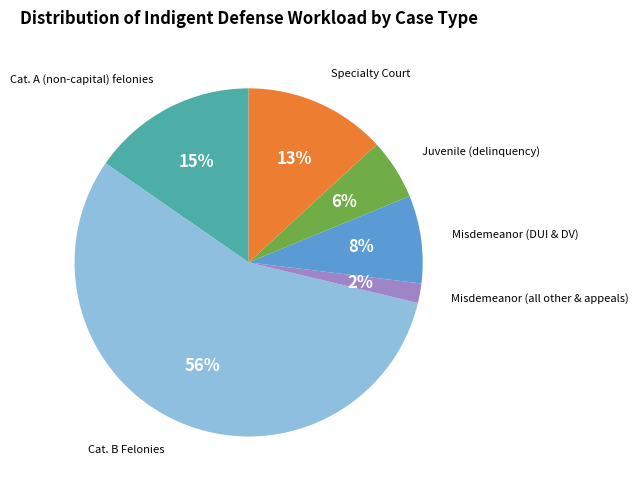

Count the number of slices in the pie.

6